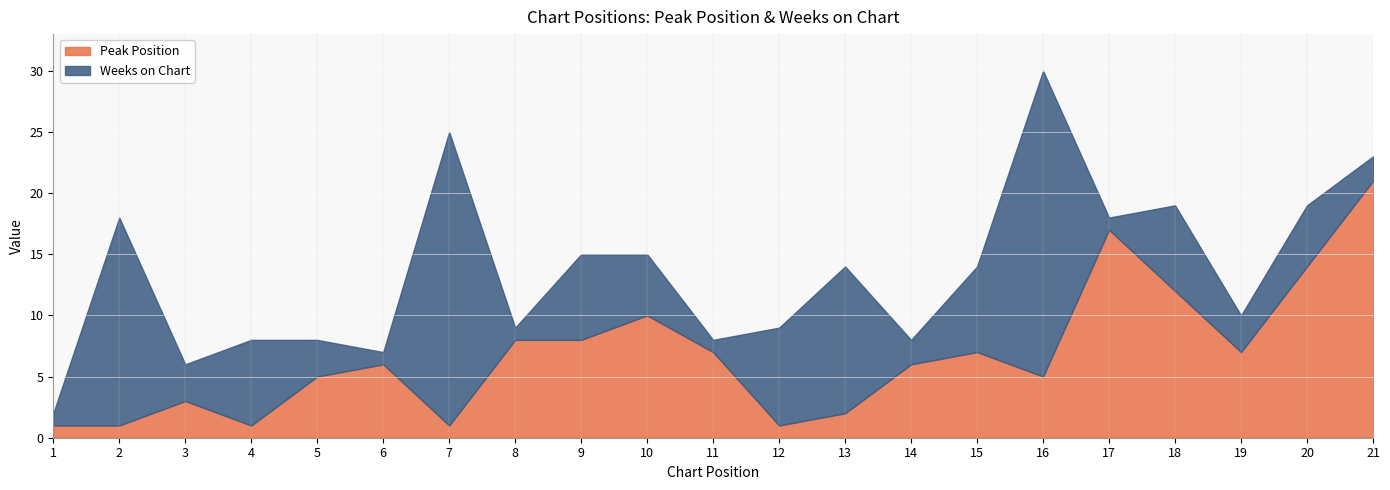

Where is the first local maximum for Peak Position?

3